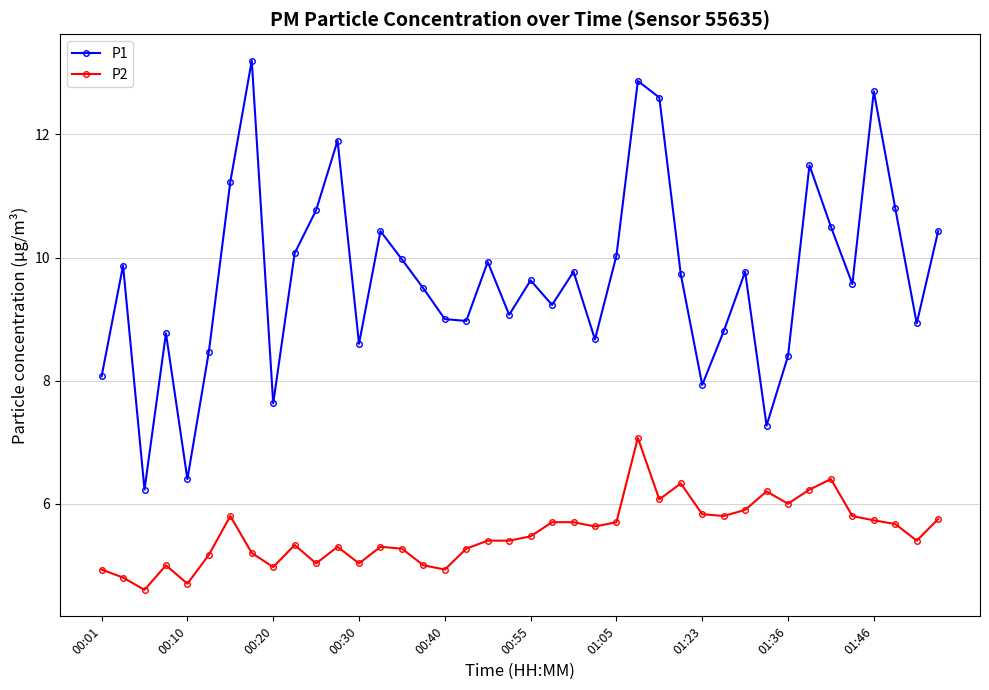

True or false: P1 and P2 intersect in this chart.

False